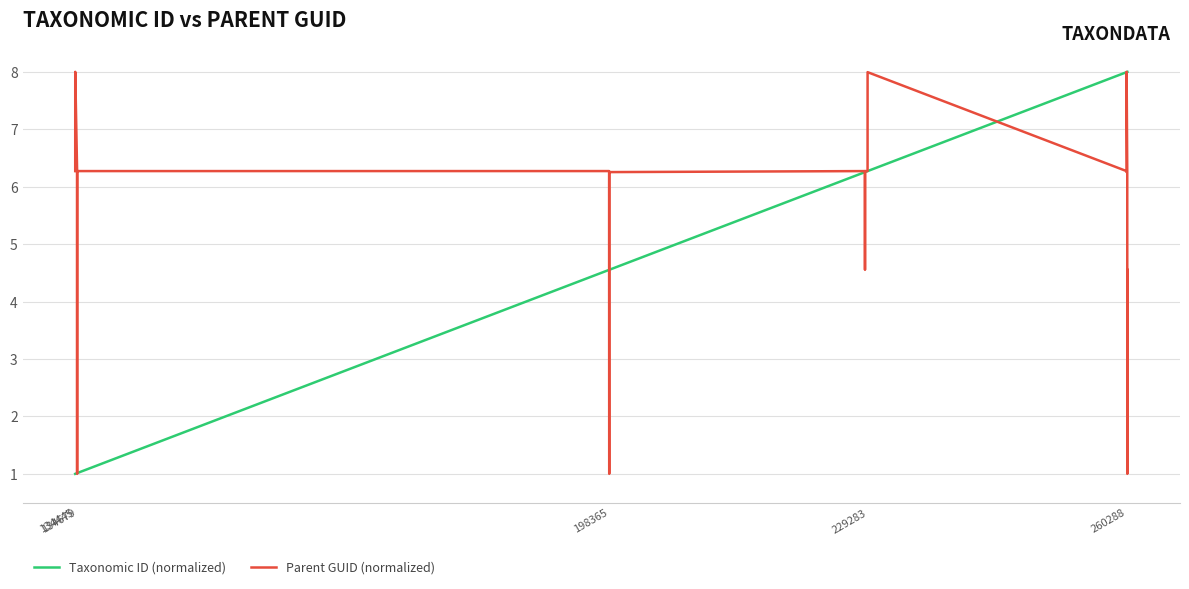

Which series has the largest total across all categories?

Parent GUID (normalized)